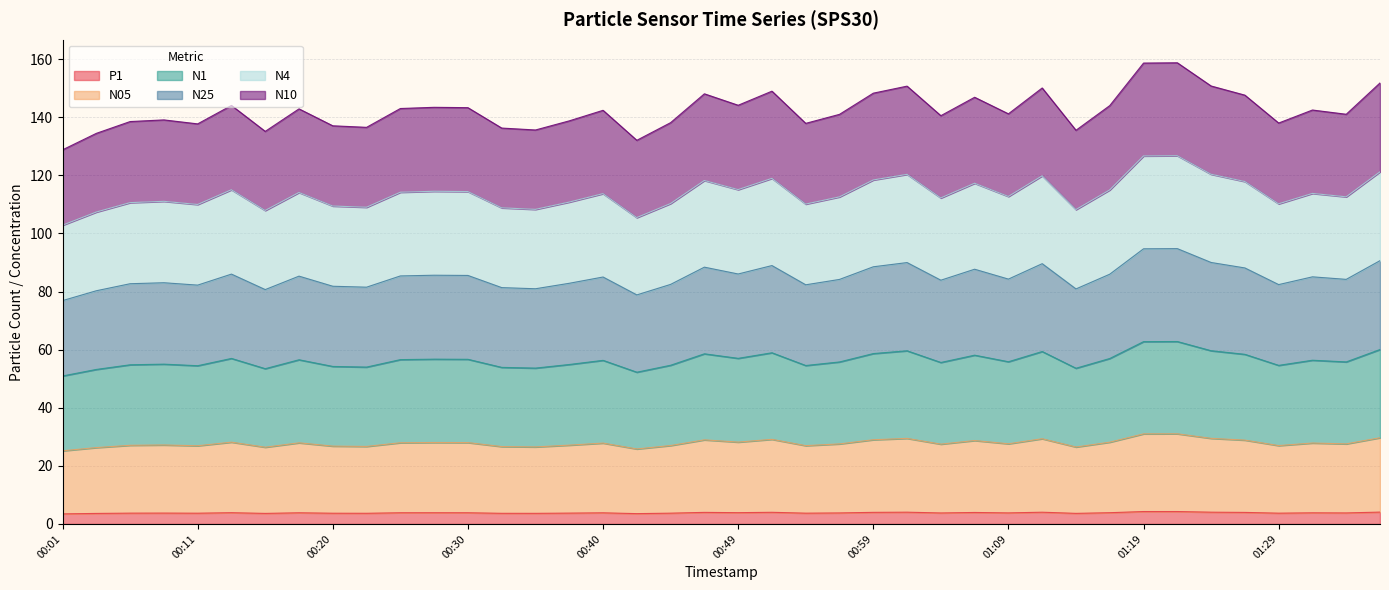

At which category does N05 reach its first local valley?

00:11